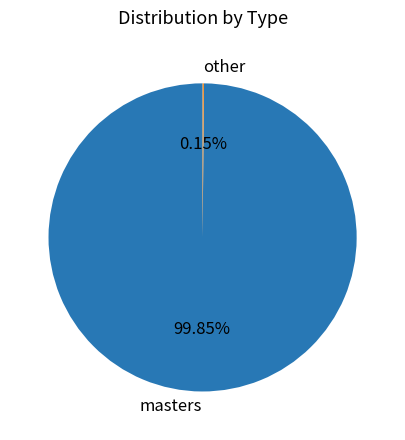

Which slice is the largest?

masters